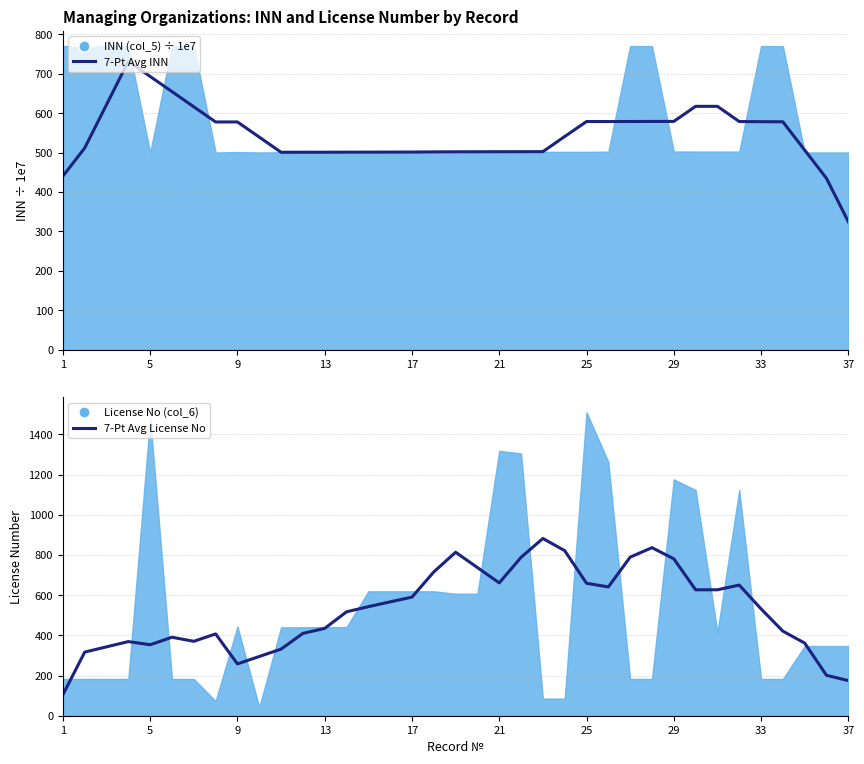

At how many categories does at least one series exceed 273?

37